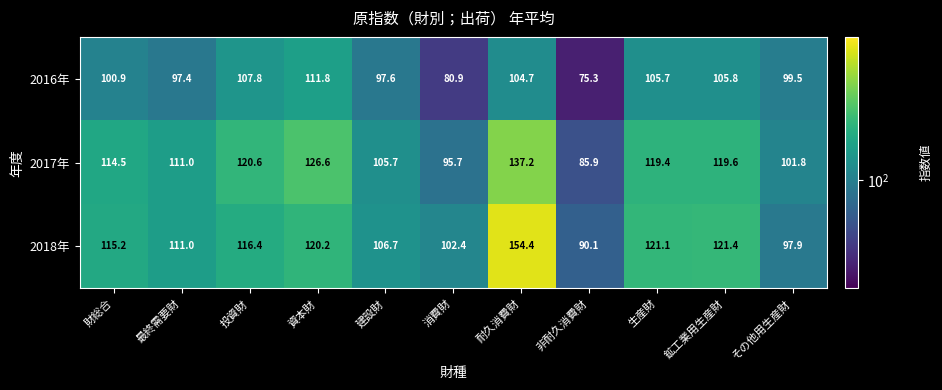

Which series has the widest spread of values?

2018年